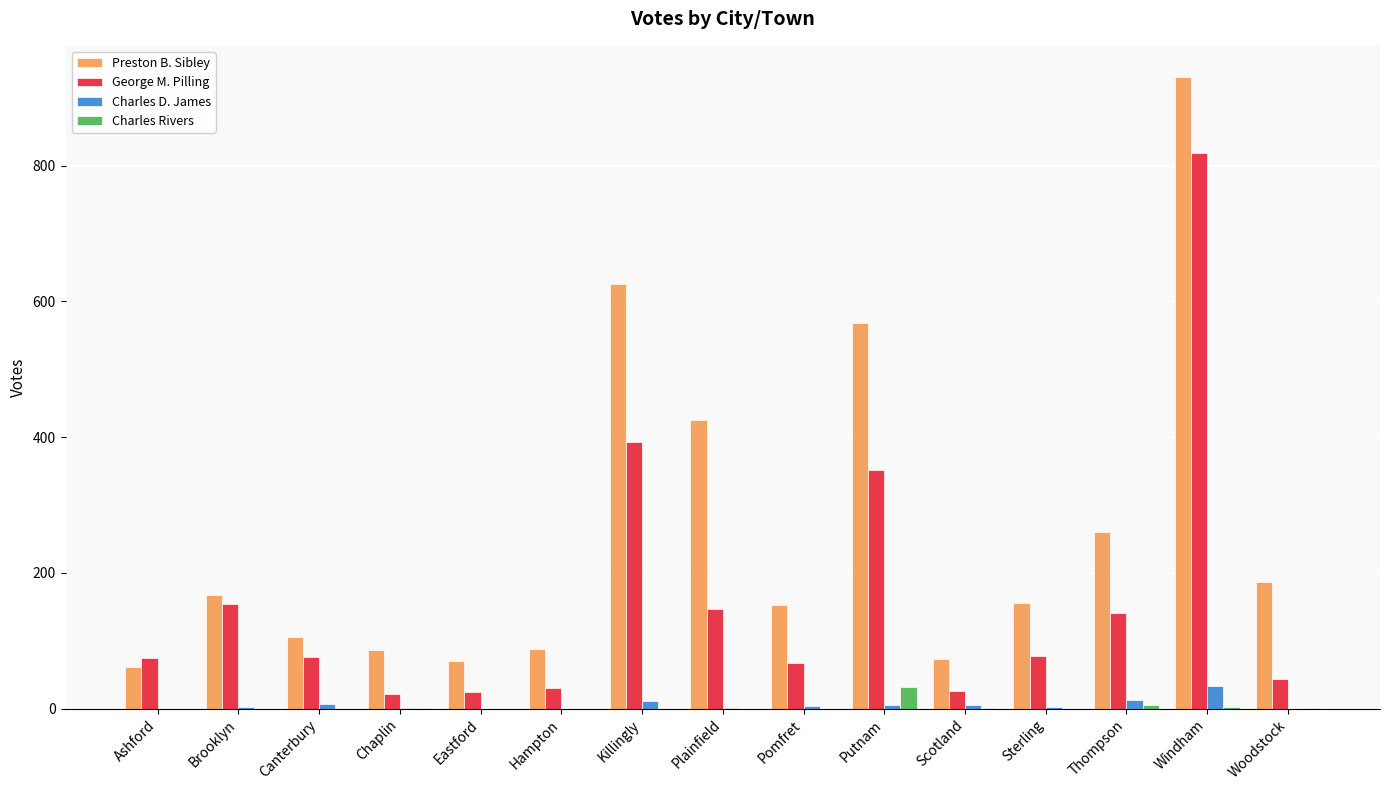

Which series has the largest total across all categories?

Preston B. Sibley